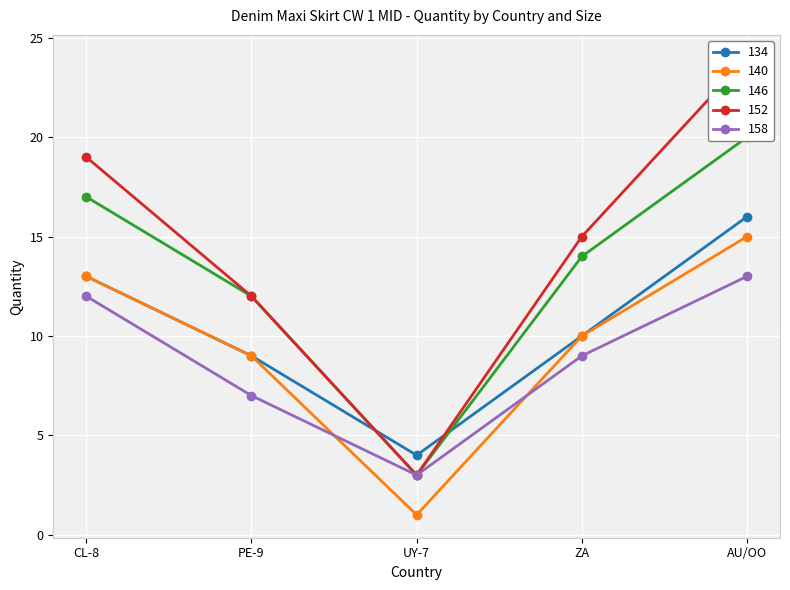

The value of 134 at AU/OO is 25. True or false?

False